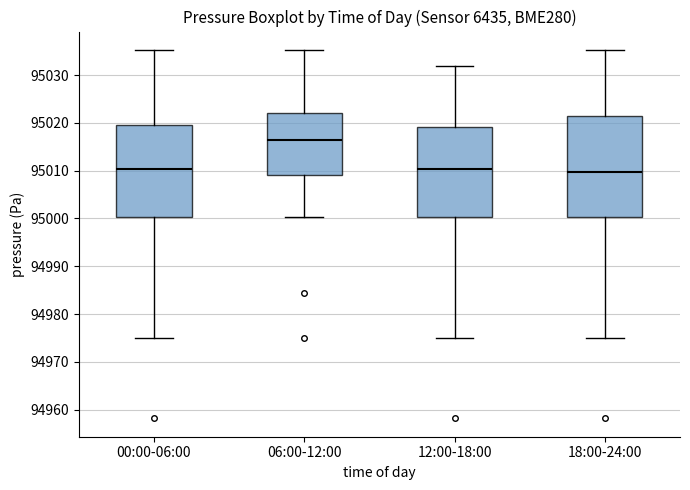

Reading left to right, transcribe this box plot: for each box, give where its median line is, the range the box spans, and where its two whiskers end, as read against the y-axis. The values are not printed on the chart, so give them approximately, as read against the axis.

00:00-06:00: median 95010, box 95000 to 95020, whiskers 94975 to 95035
06:00-12:00: median 95016, box 95009 to 95022, whiskers 95000 to 95035
12:00-18:00: median 95010, box 95000 to 95019, whiskers 94975 to 95032
18:00-24:00: median 95010, box 95000 to 95021, whiskers 94975 to 95035